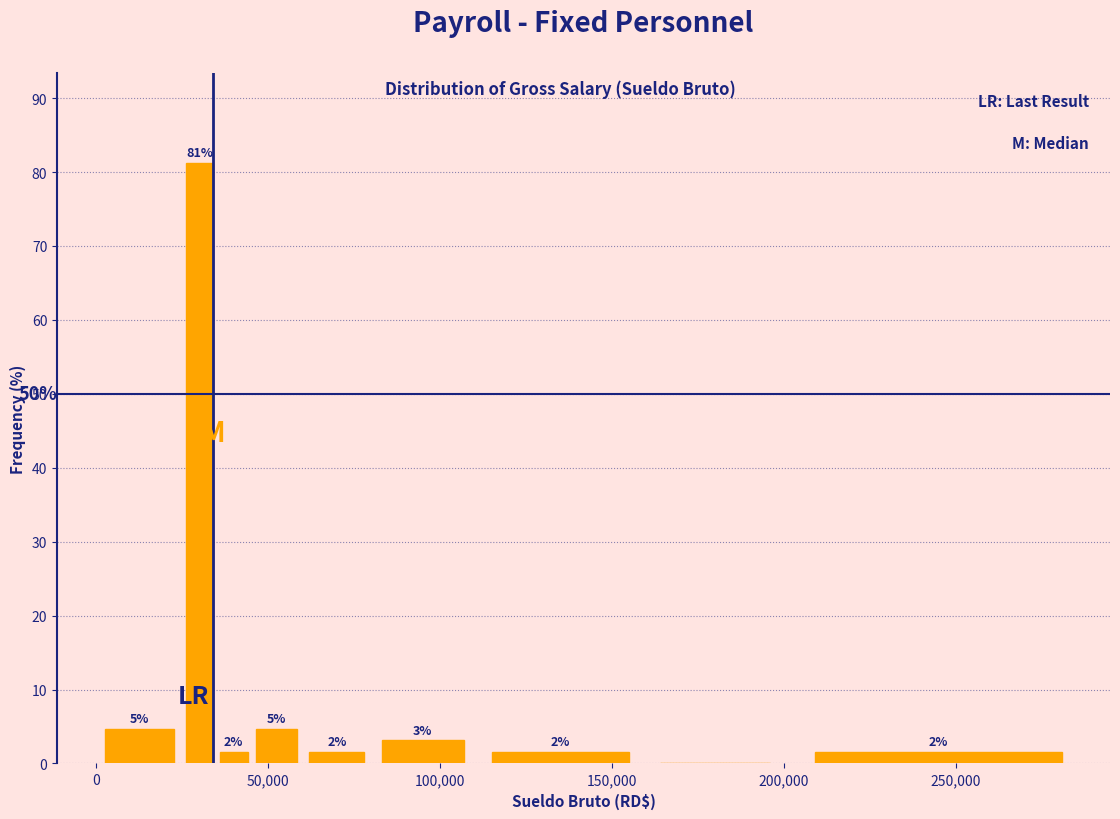

Read against the x-axis, roughly where is the centre of the tallest bar?

30000